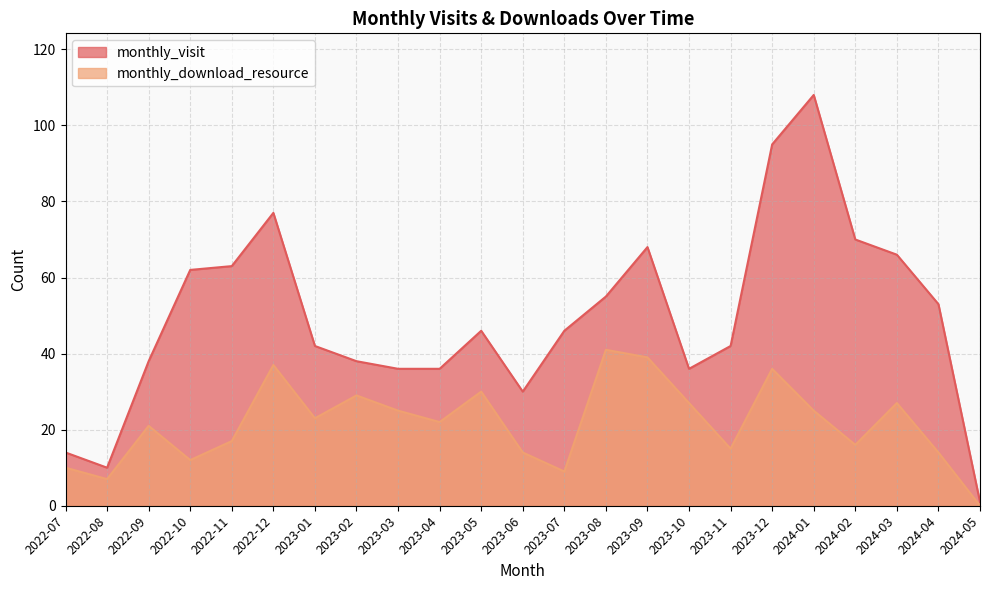

What are all the series names shown in the legend?

monthly_visit, monthly_download_resource